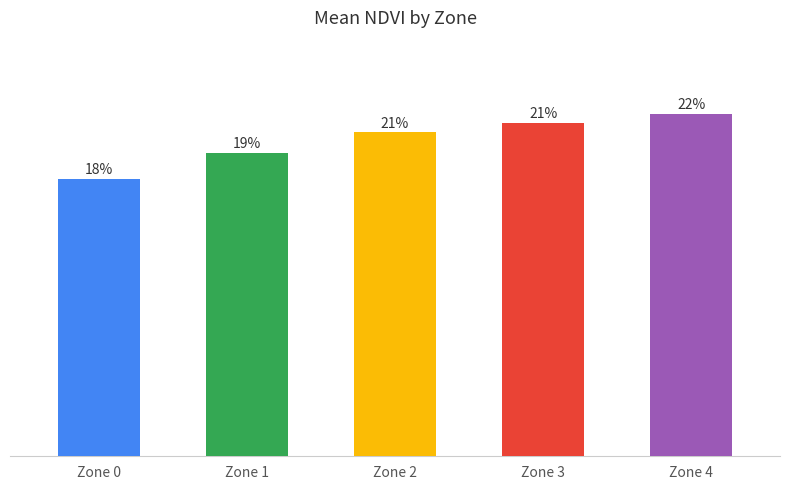

Does the chart contain any negative values?

No